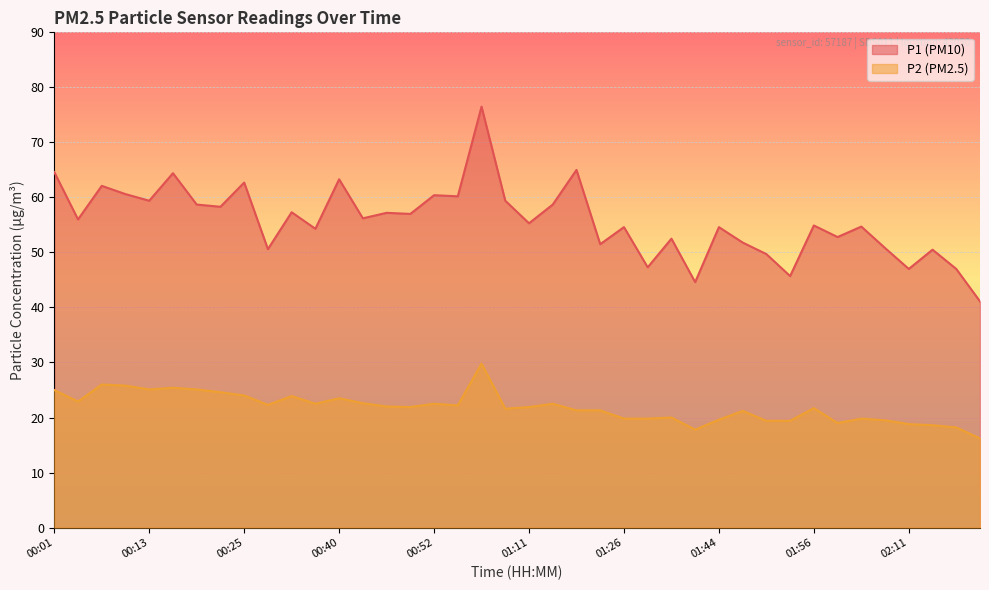

Which series has the largest total across all categories?

P1 (PM10)